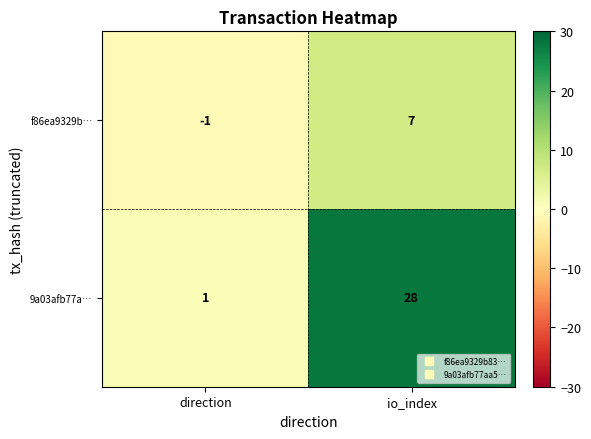

Reading left to right, list all the values displayed in this chart.

f86ea9329b…: -1	7
9a03afb77a…: 1	28